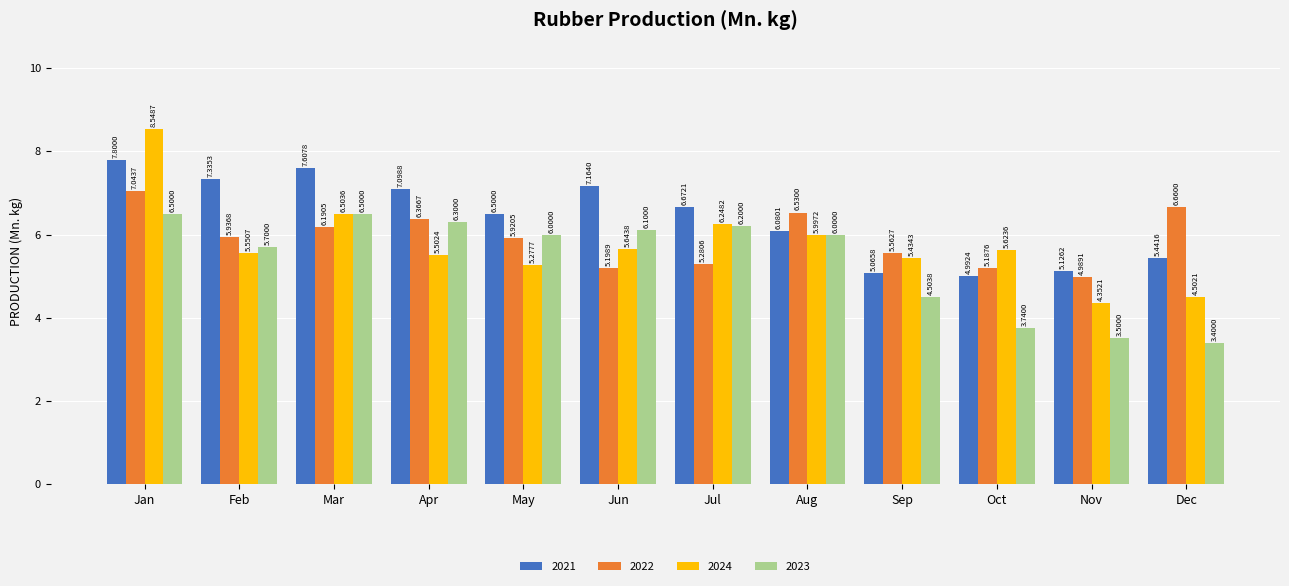

What is the difference between the 2022 values at Oct and Jul?

0.1